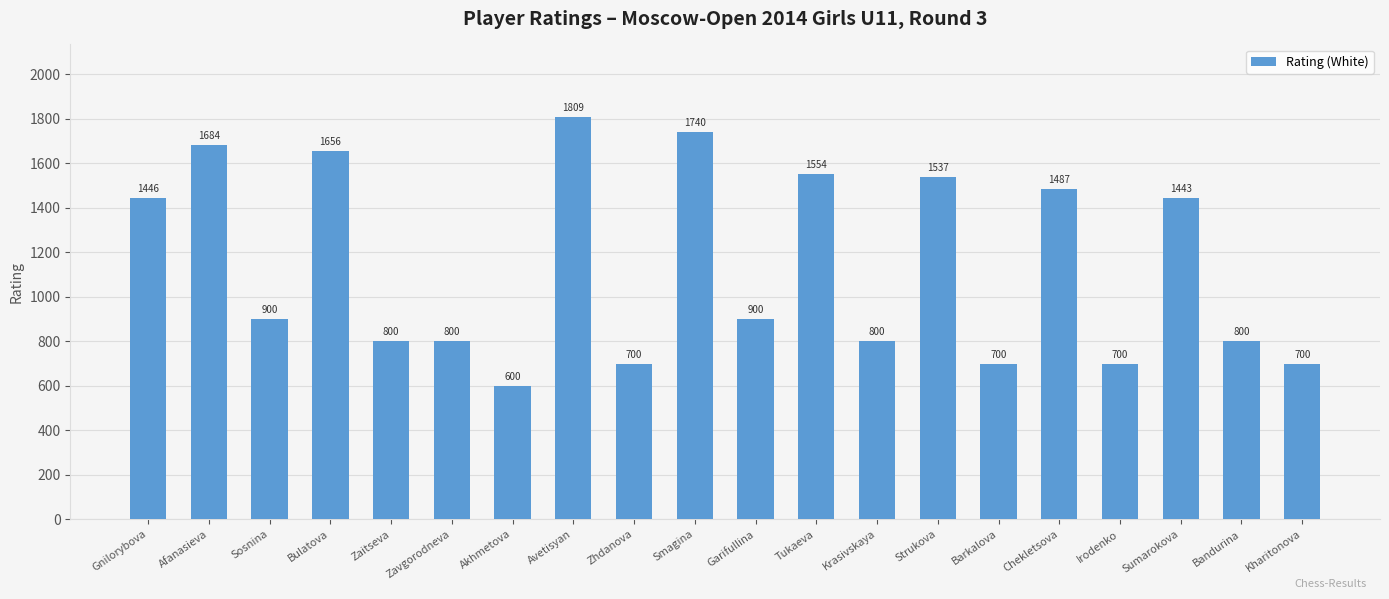

What is the difference between the maximum and minimum values?

1209